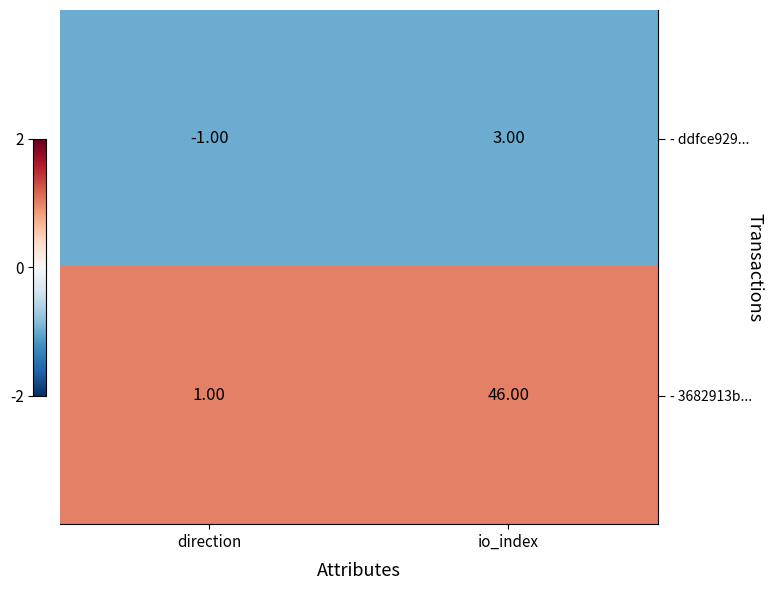

Which category has the highest value across all series?

io_index